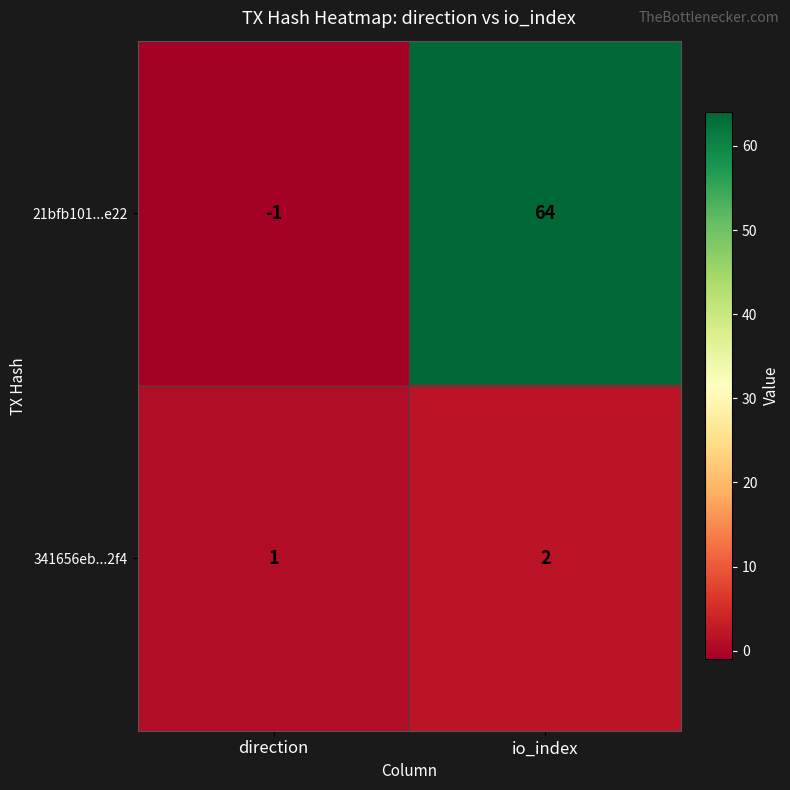

True or false: 341656eb...2f4 has a value of 1 at direction.

True